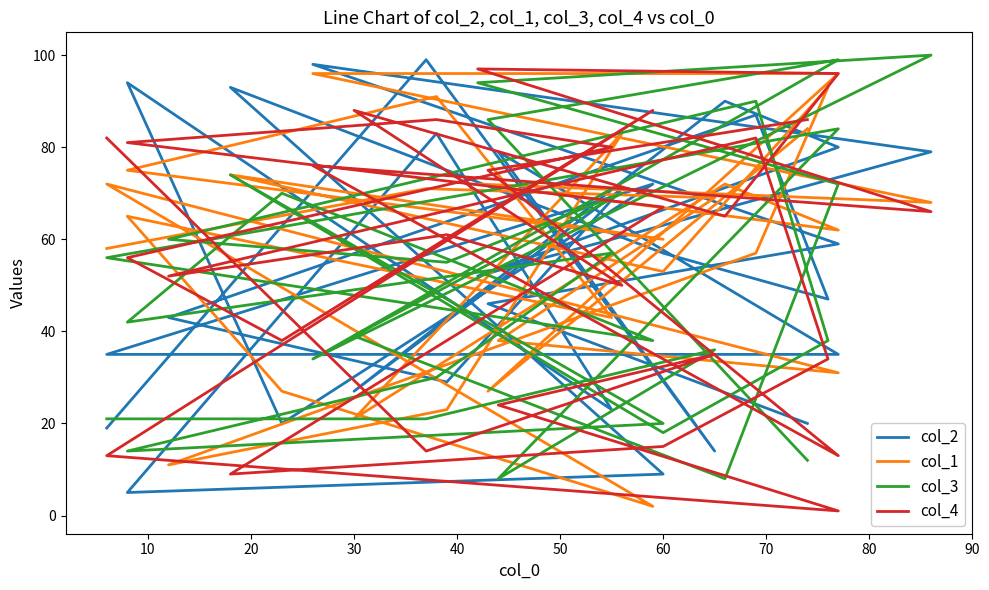

What is the difference between the maximum and minimum values in the col_1 series?

94